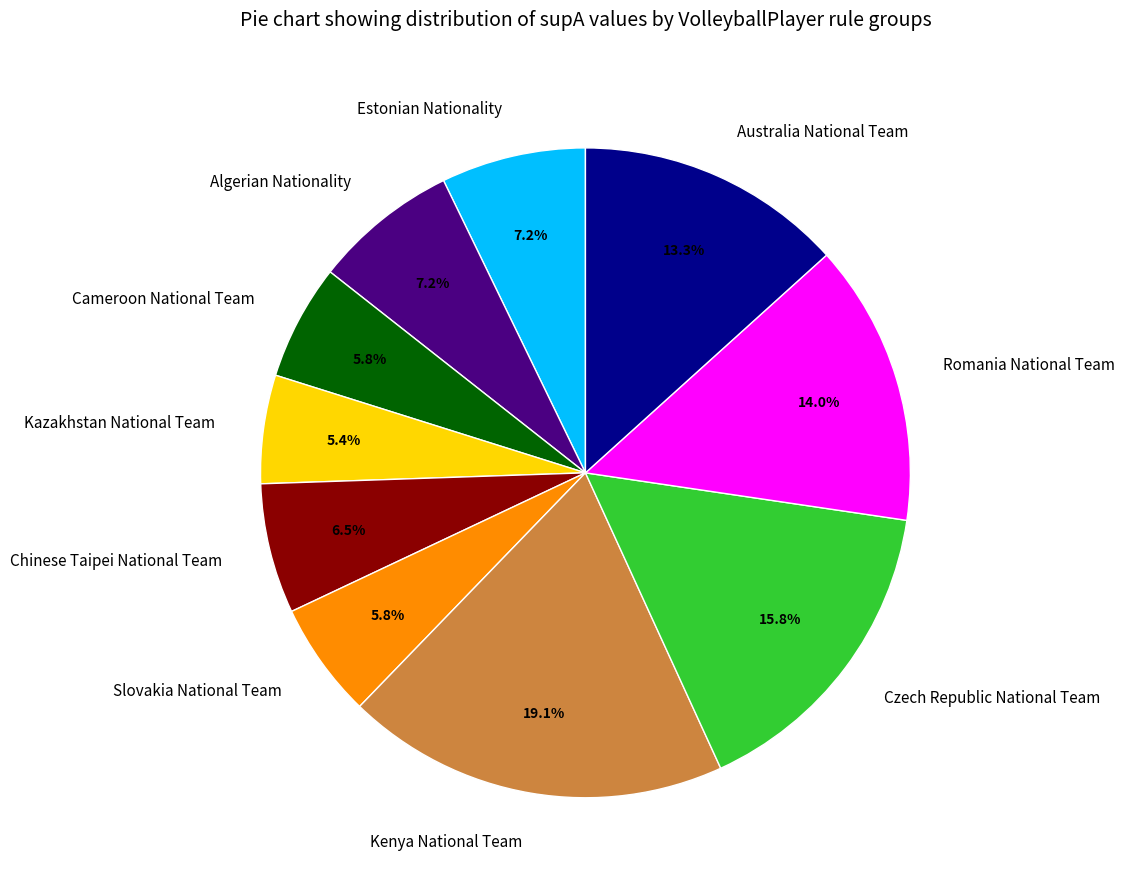

How much of the chart is everything except Chinese Taipei National Team?

93.5%